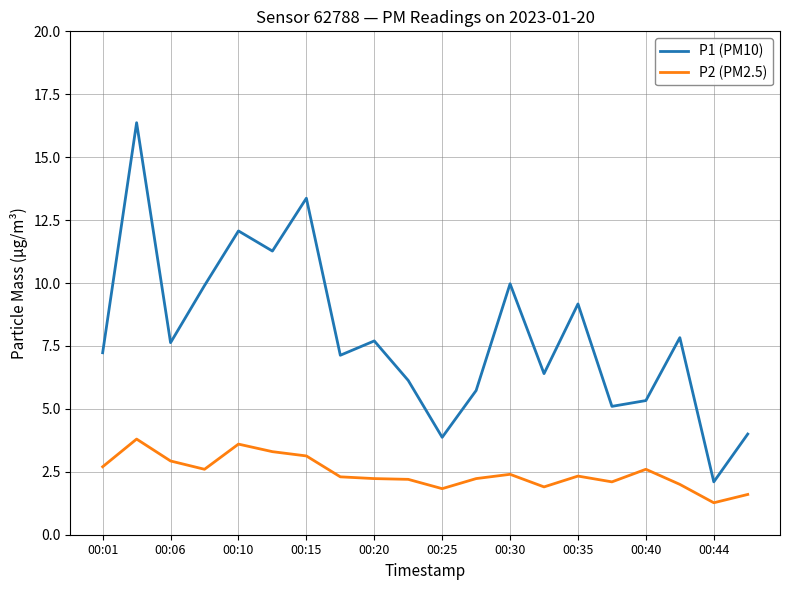

Rank the series by their average value, from lowest to highest.

P2 (PM2.5), P1 (PM10)